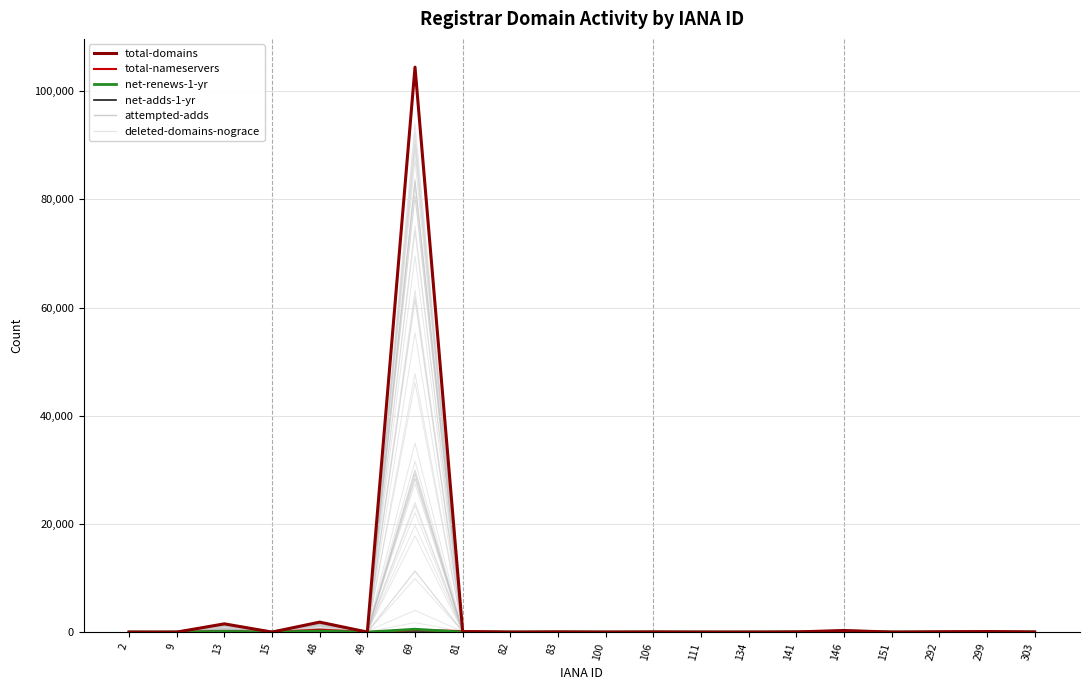

Reading left to right, extract all data points from this chart.

total-domains: 2=5	9=0	13=1527	15=4	48=1845	49=7	69=104443	81=84	82=0	83=29	100=2	106=28	111=1	134=0	141=30	146=295	151=0	292=46	299=102	303=13
total-nameservers: 2=11	9=0	13=204	15=10	48=442	49=8	69=397	81=184	82=0	83=42	100=8	106=28	111=2	134=0	141=31	146=171	151=0	292=58	299=92	303=24
net-renews-1-yr: 2=0	9=0	13=129	15=0	48=189	49=0	69=536	81=8	82=0	83=1	100=0	106=3	111=0	134=0	141=7	146=19	151=0	292=0	299=0	303=5
net-adds-1-yr: 2=0	9=0	13=19	15=0	48=30	49=0	69=12	81=1	82=0	83=0	100=0	106=2	111=0	134=0	141=1	146=3	151=0	292=0	299=0	303=1
attempted-adds: 2=0	9=0	13=27	15=0	48=27	49=0	69=13	81=2	82=0	83=0	100=0	106=2	111=0	134=0	141=3	146=8	151=0	292=0	299=0	303=0
deleted-domains-nograce: 2=0	9=0	13=12	15=0	48=21	49=0	69=11	81=4	82=0	83=0	100=0	106=0	111=0	134=0	141=0	146=2	151=0	292=0	299=0	303=0